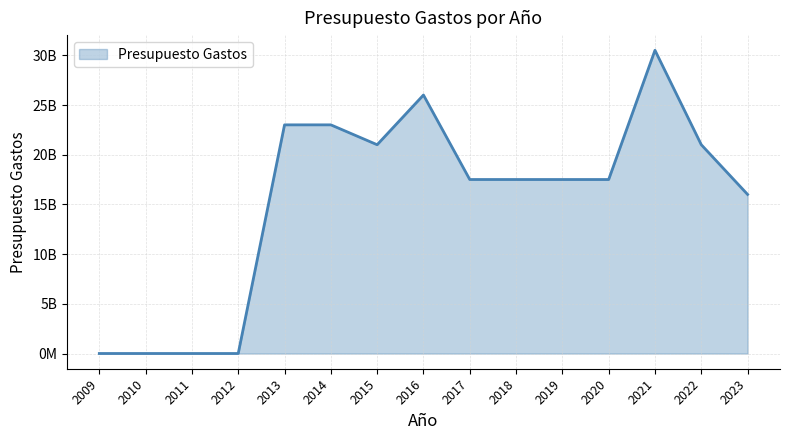

Does the chart display data point markers on the line(s)?

No